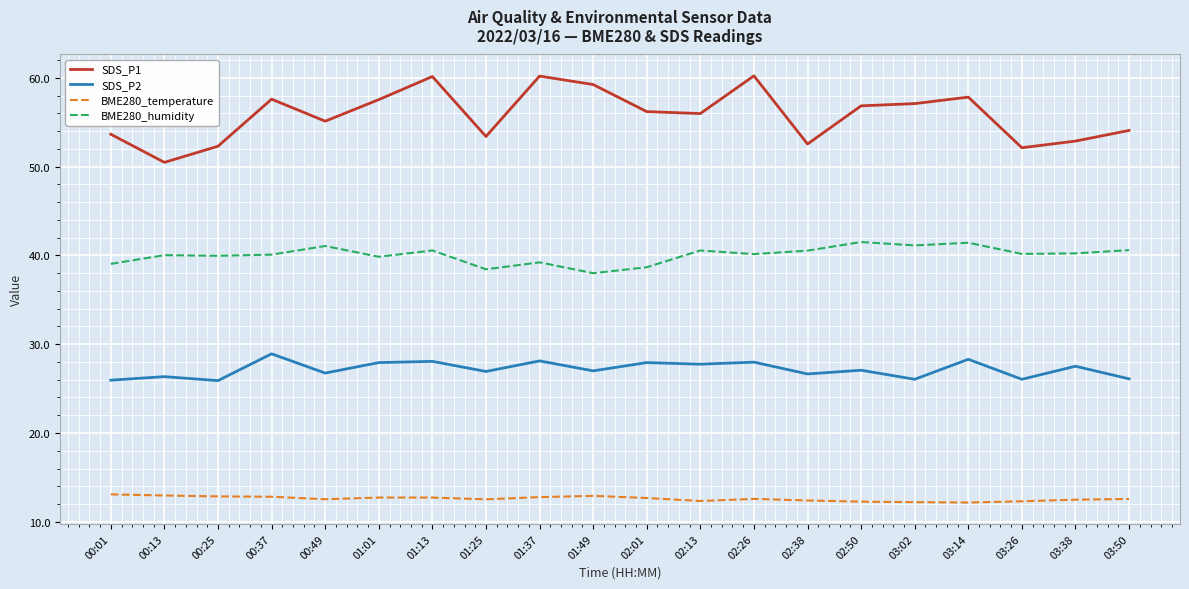

What position from the right is 03:14?

4